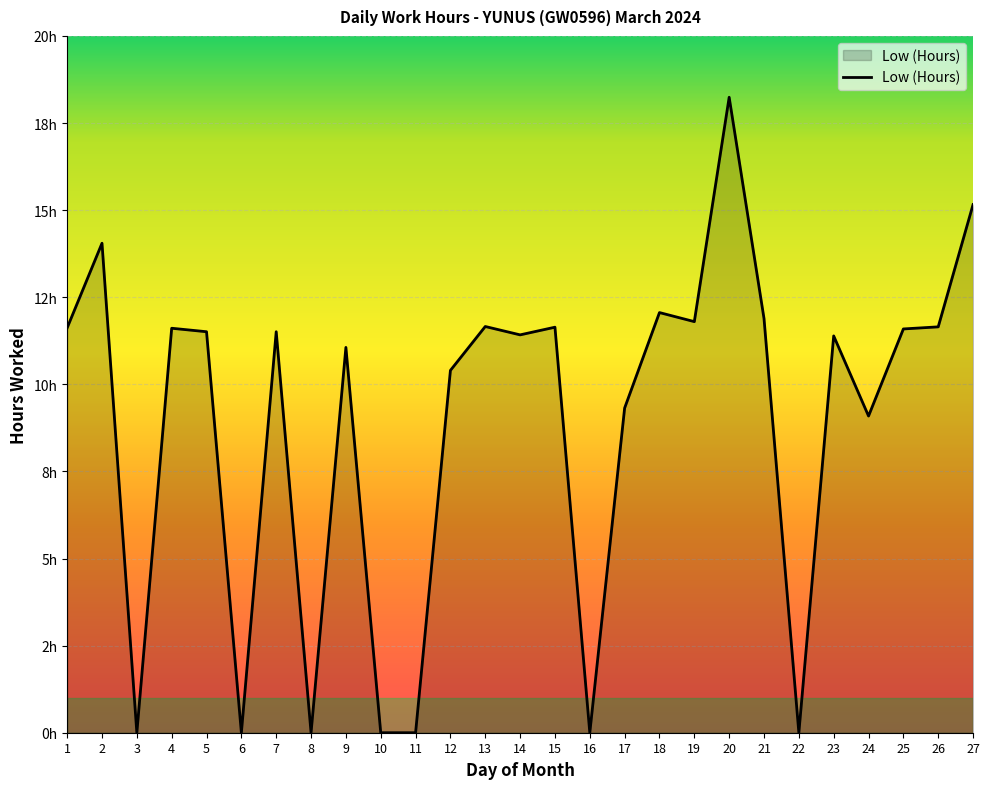

What is the maximum value shown in the chart?

18.2